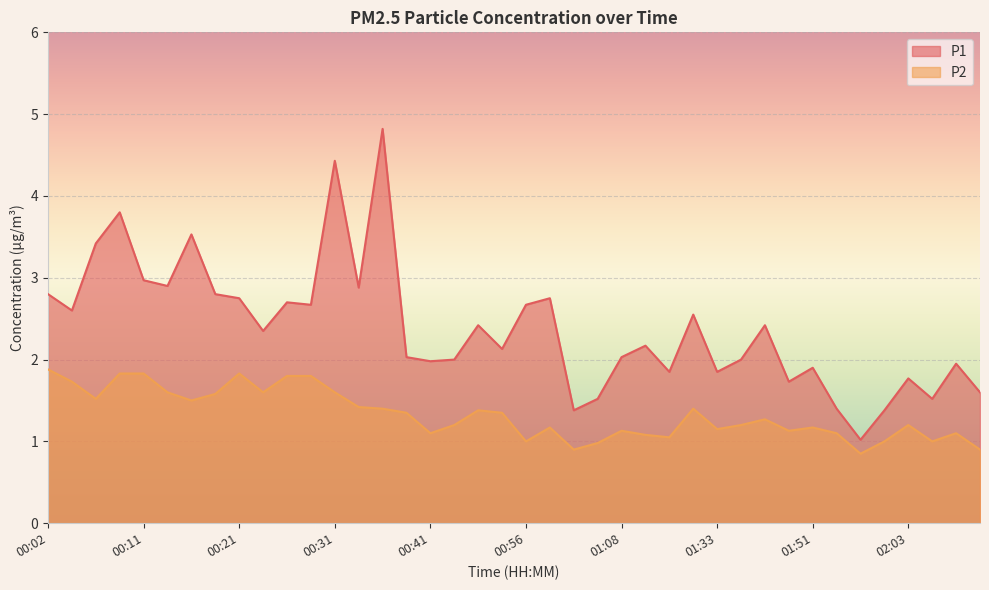

How many lines are shown in the chart?

2